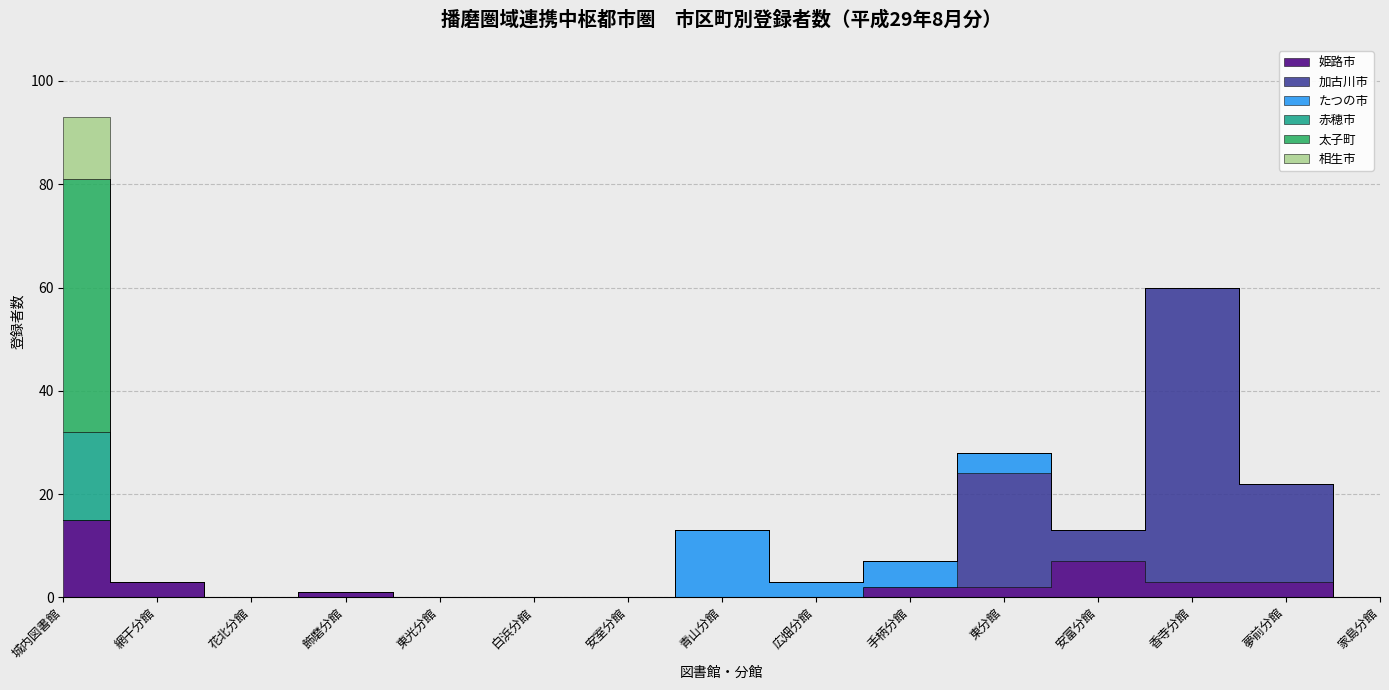

Rank the series at 3 from lowest to highest value.

姫路市, 加古川市, たつの市, 赤穂市, 太子町, 相生市